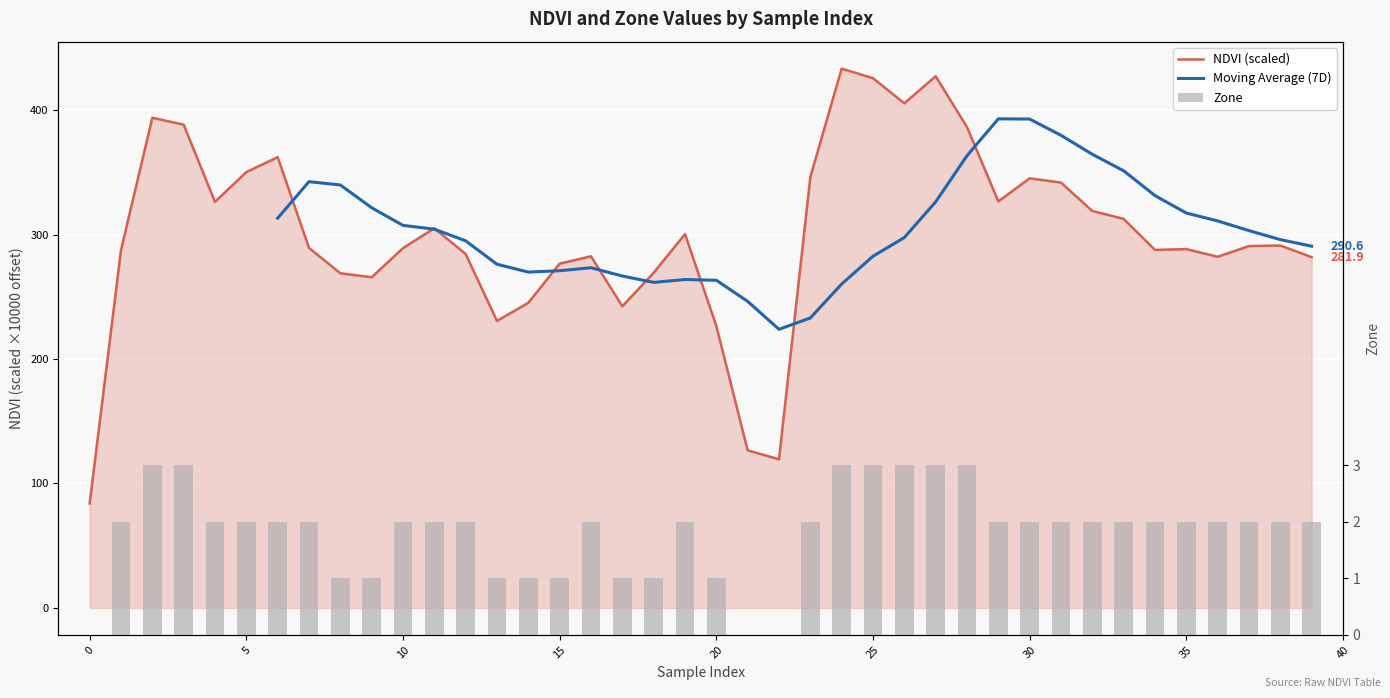

What is the difference between the highest and lowest values at 24?

430.3